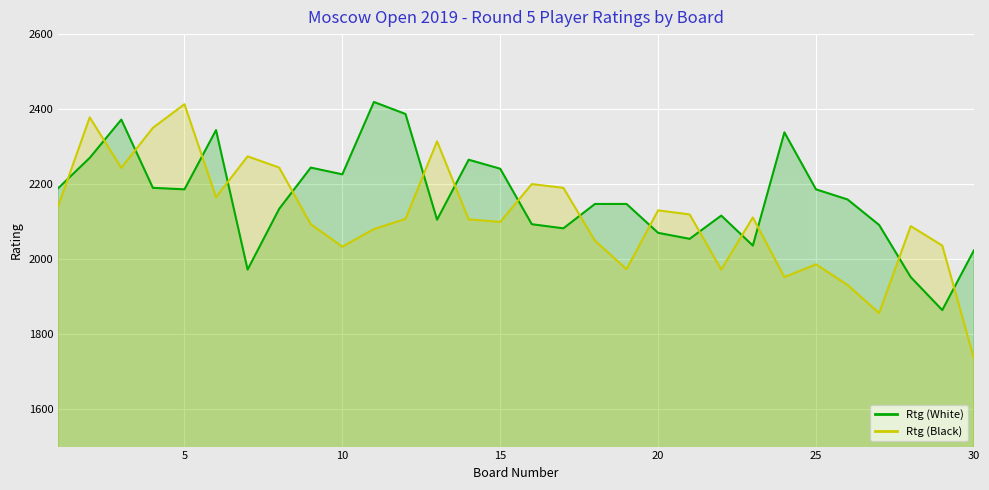

At 6, list the series in order from largest to smallest.

Rtg (White), Rtg (Black)